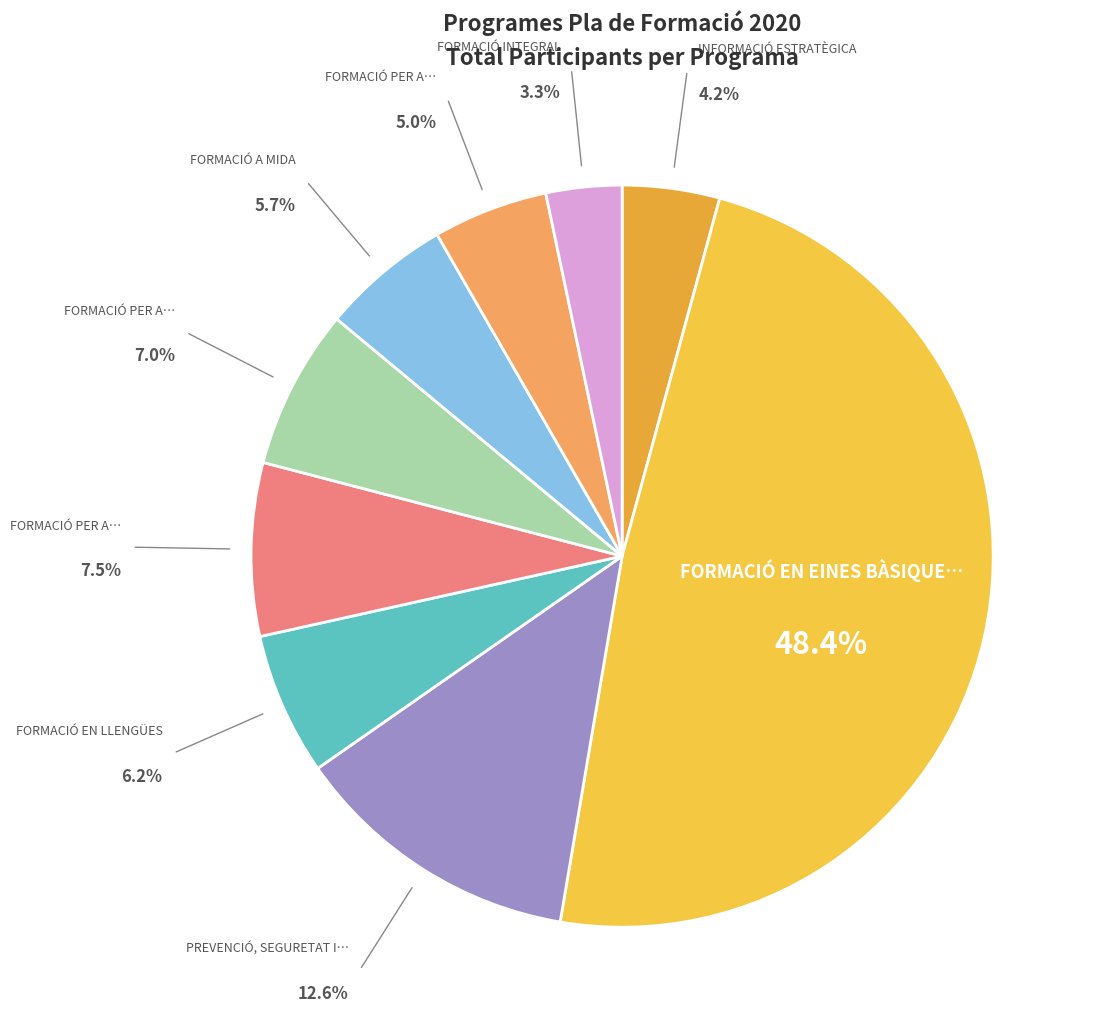

Which category has the biggest portion of the pie?

2. FORMACIÓ EN EINES BÀSIQUES